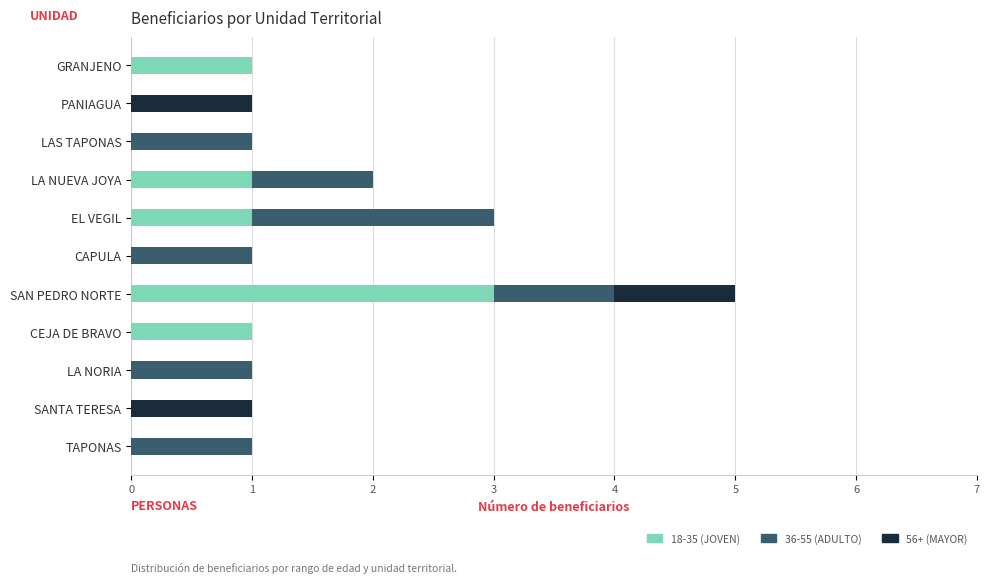

At which category is the sum across all series the highest?

SAN PEDRO NORTE